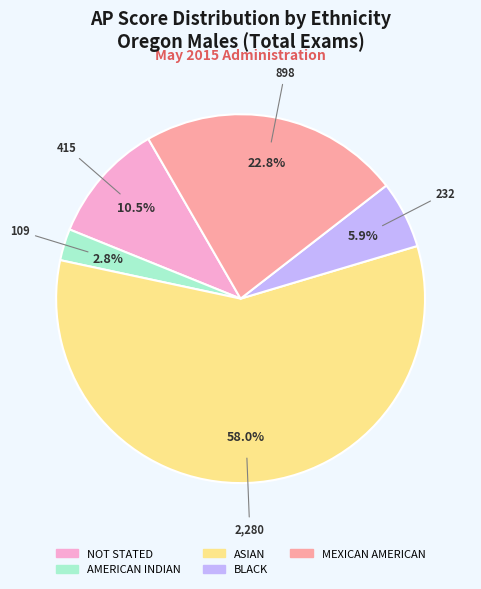

How many slices are in this pie chart?

5